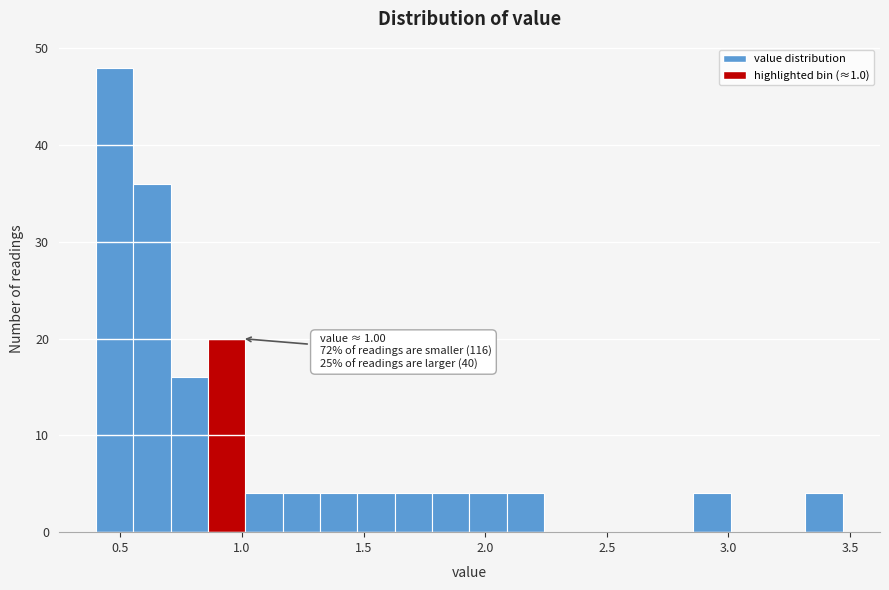

Around what value on the x-axis is the tallest bar? Give the approximate position of its centre, as read against the axis.

0.50